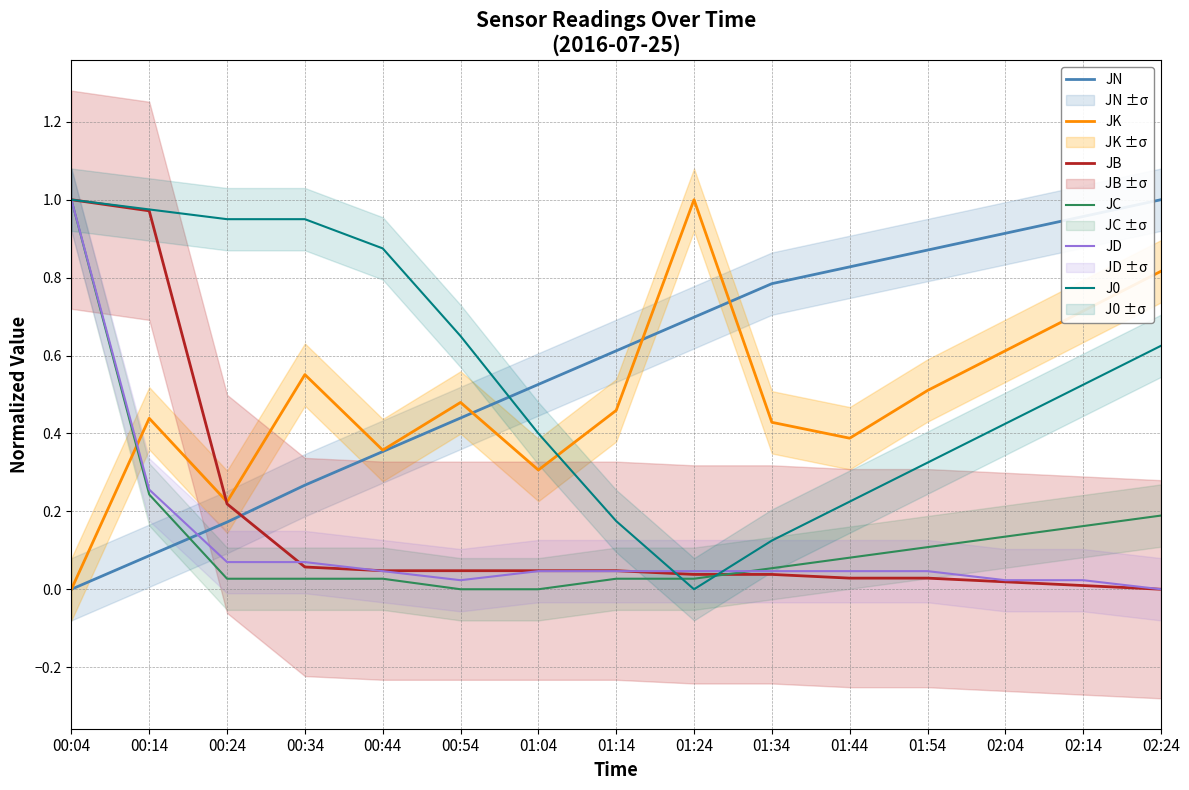

The JC series shows 0.1 at 02:24. True or false?

False